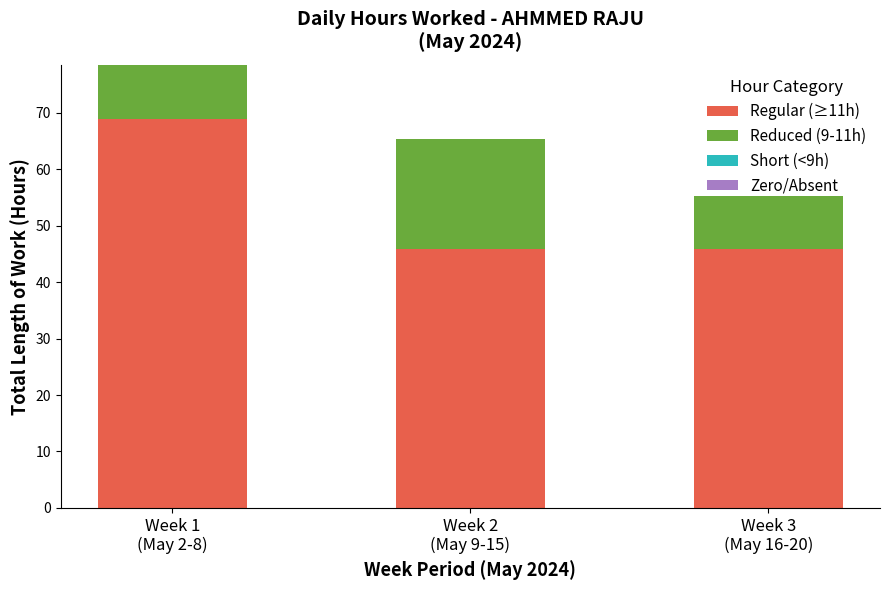

What is the average value of the Regular (≥11h) series?

53.6